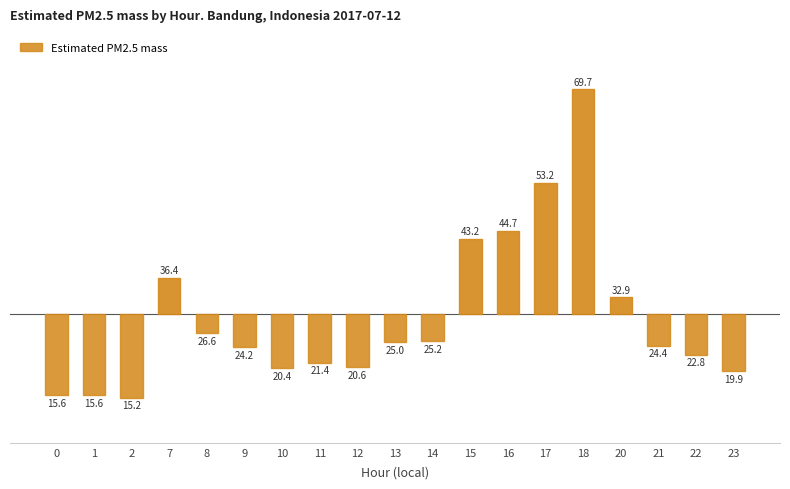

How many positive values are there?

6